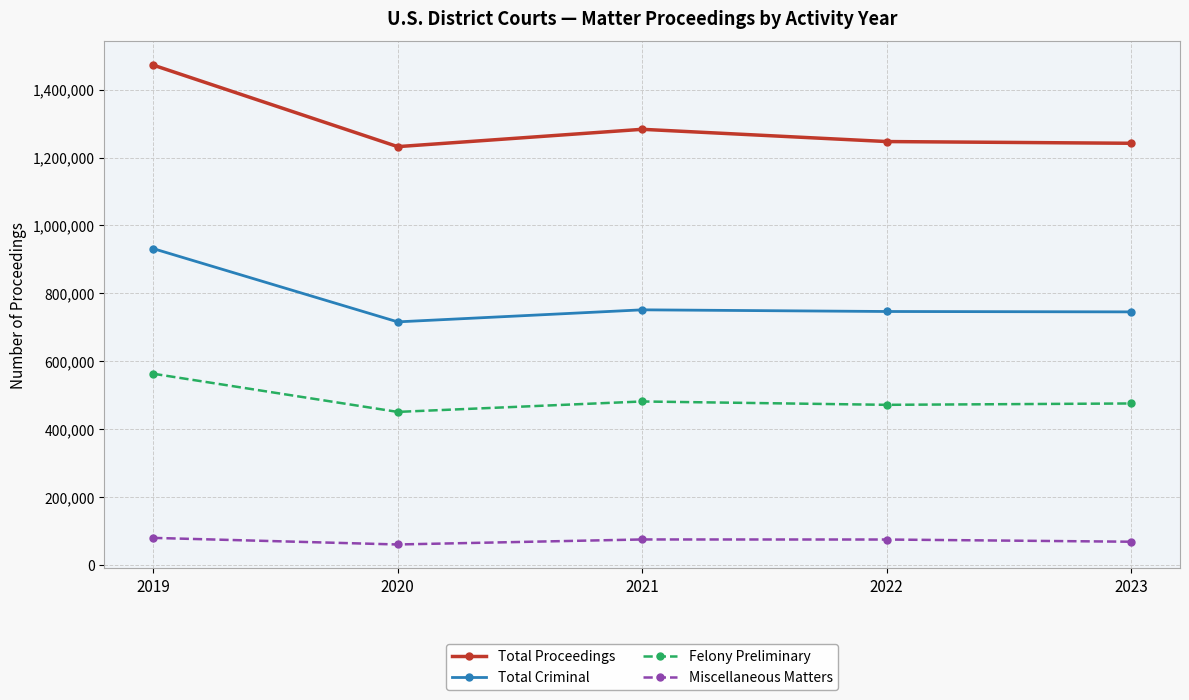

True or false: Felony Preliminary and Total Criminal intersect in this chart.

False